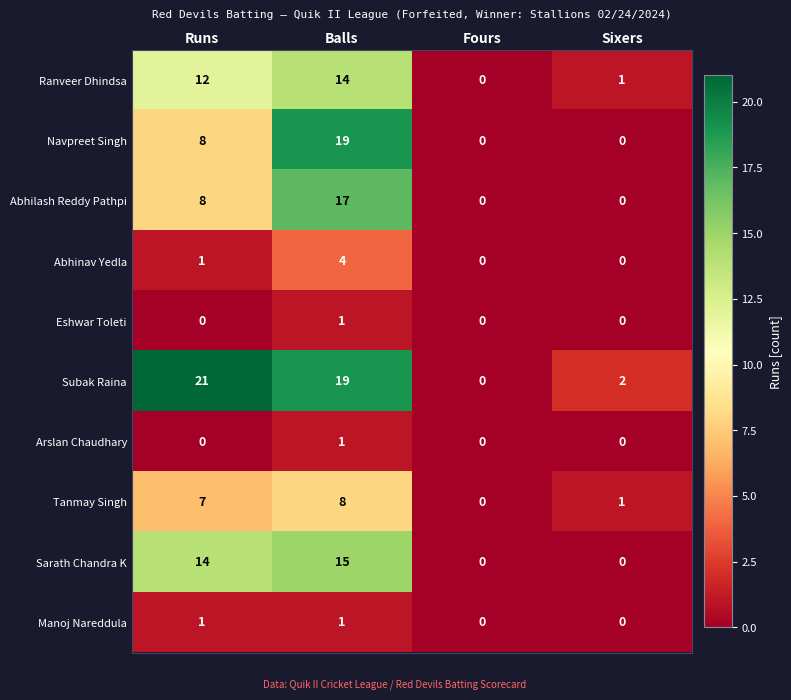

How many series are shown in this chart?

10